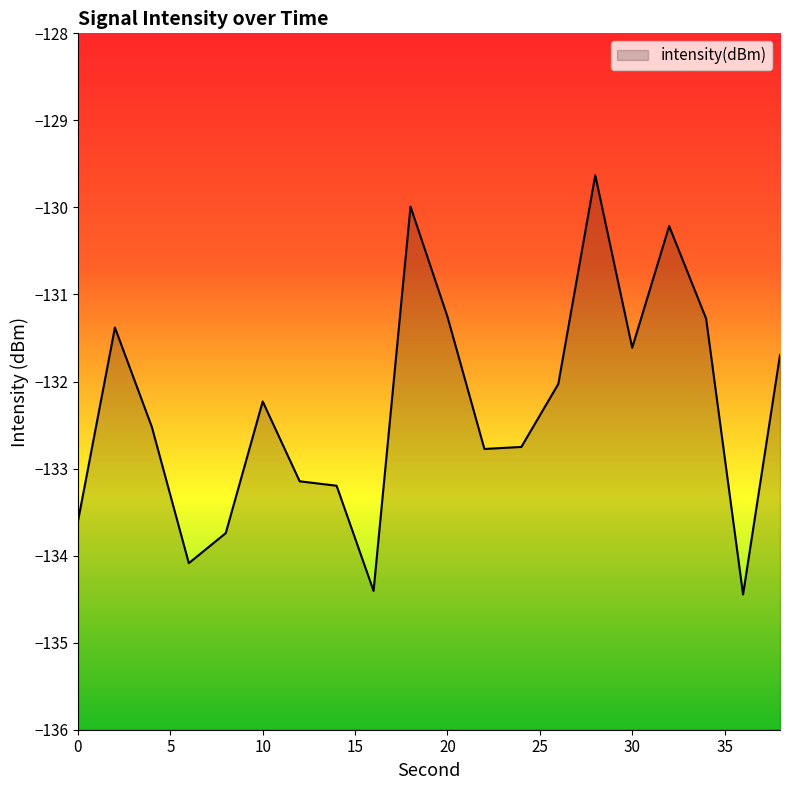

List the labels in order of value, smallest first.

36, 16, 6, 8, 0, 14, 12, 22, 24, 4, 10, 26, 38, 30, 2, 34, 20, 32, 18, 28